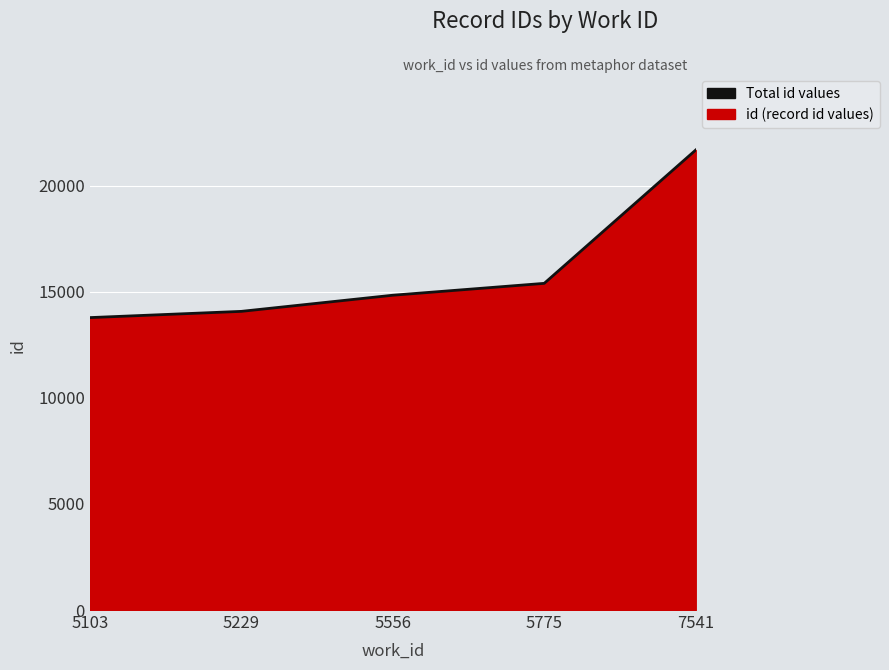

At which category does the chart reach its peak across all series?

7541